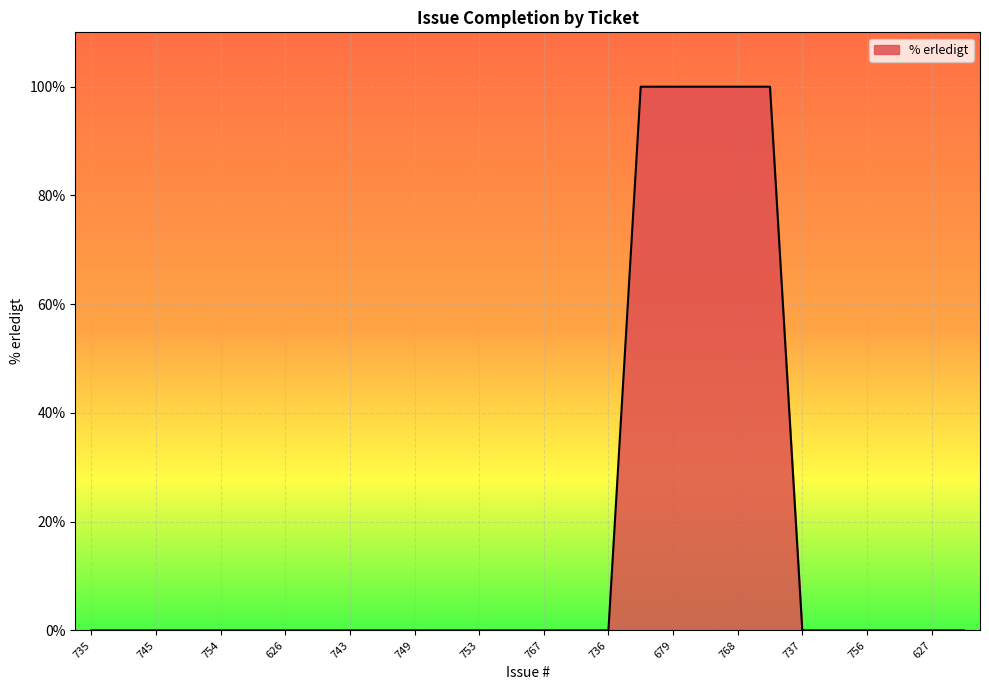

Does the chart have visible grid lines?

Yes